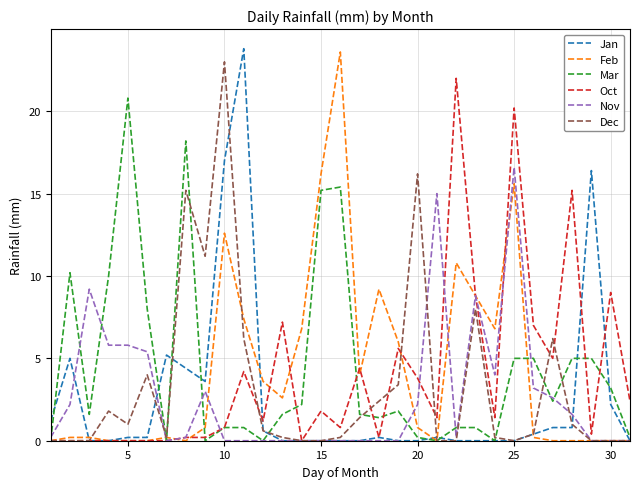

List the series in order of their peak value, lowest first.

Nov, Mar, Oct, Dec, Feb, Jan